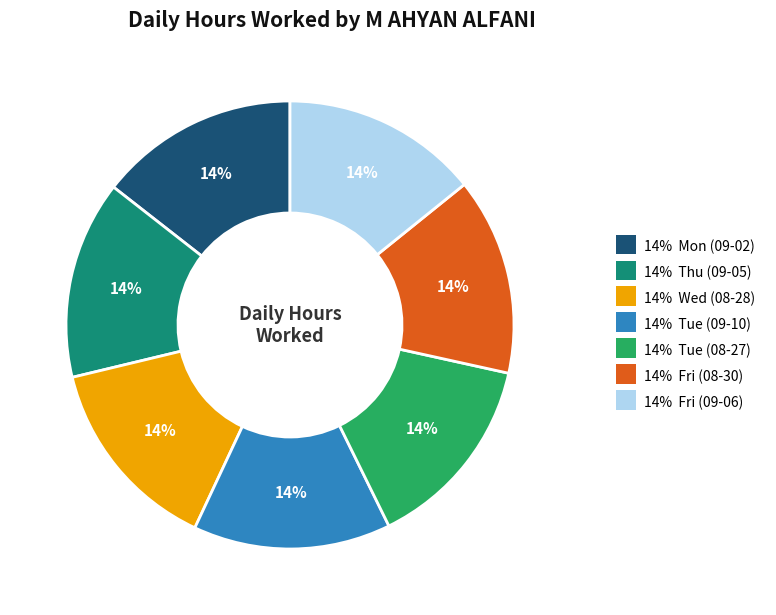

Does any single category account for the majority?

No